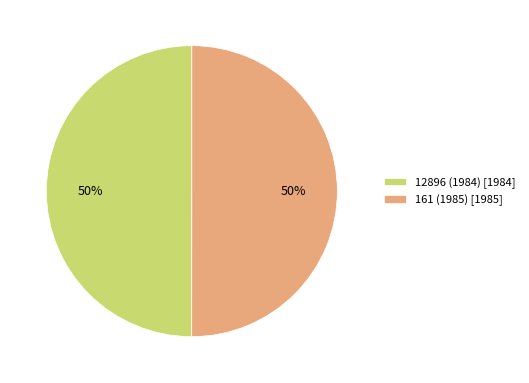

What is the ratio of the value at 12896 (1984) [1984] to the value at 161 (1985) [1985]?

1.0